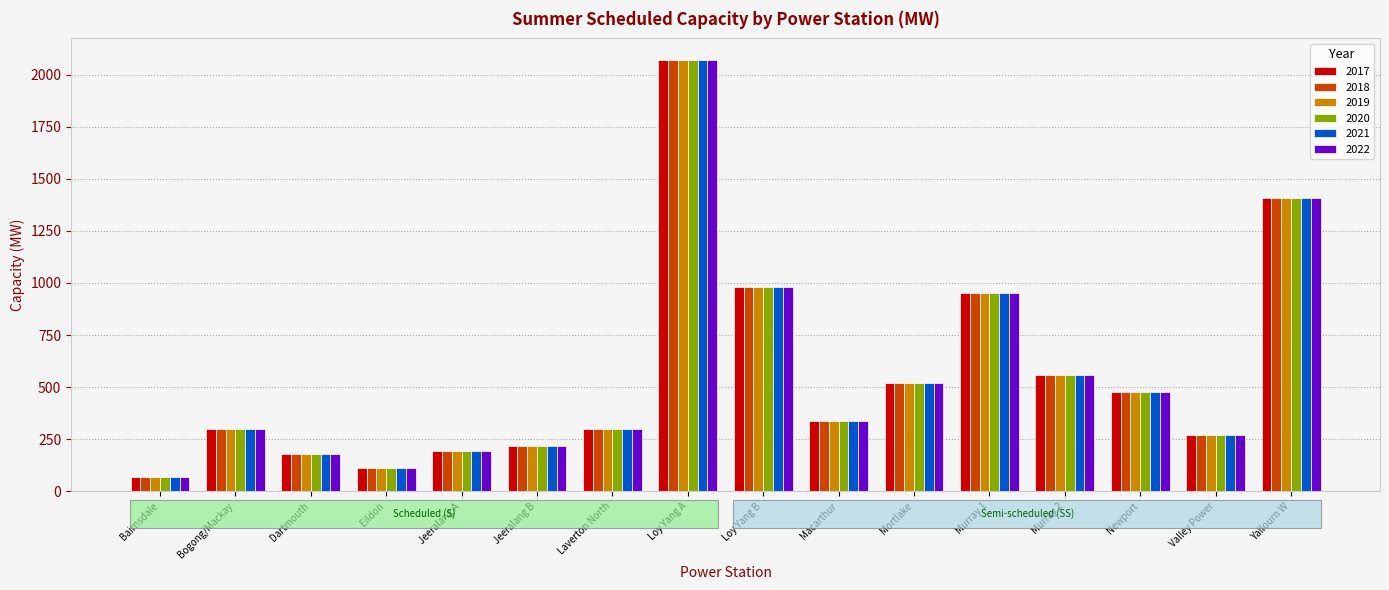

At which category does the chart reach its peak across all series?

Loy Yang A